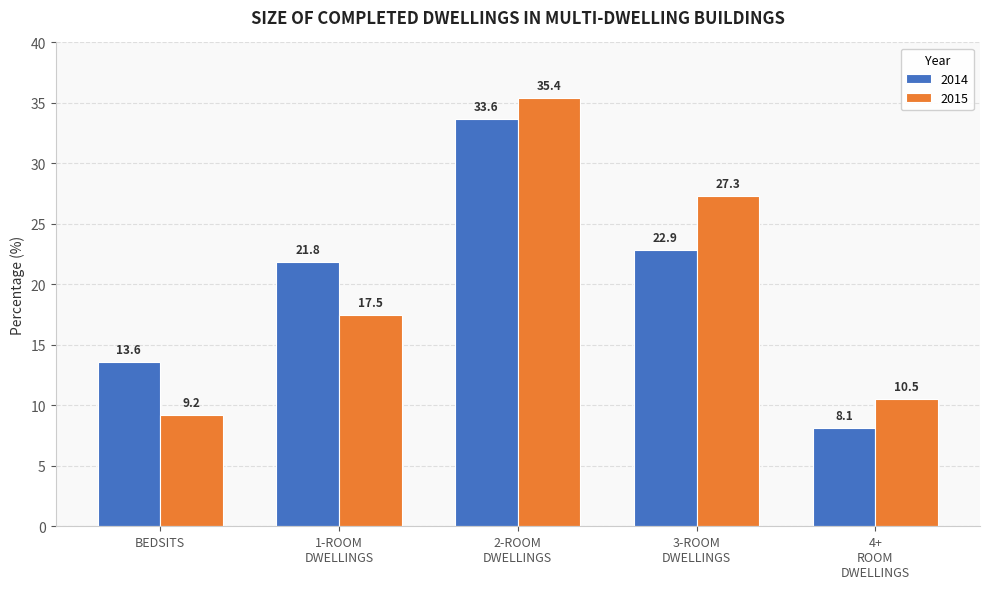

At which label does 2015 first exceed 17?

1-ROOM
DWELLINGS